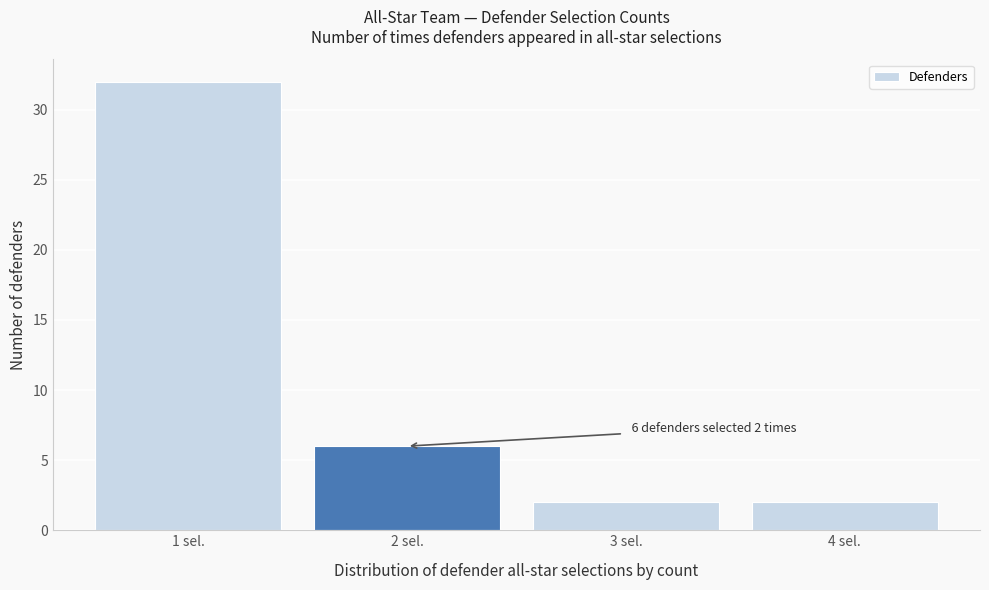

Which range on the x-axis has the tallest bar?

0.5 to 1.5